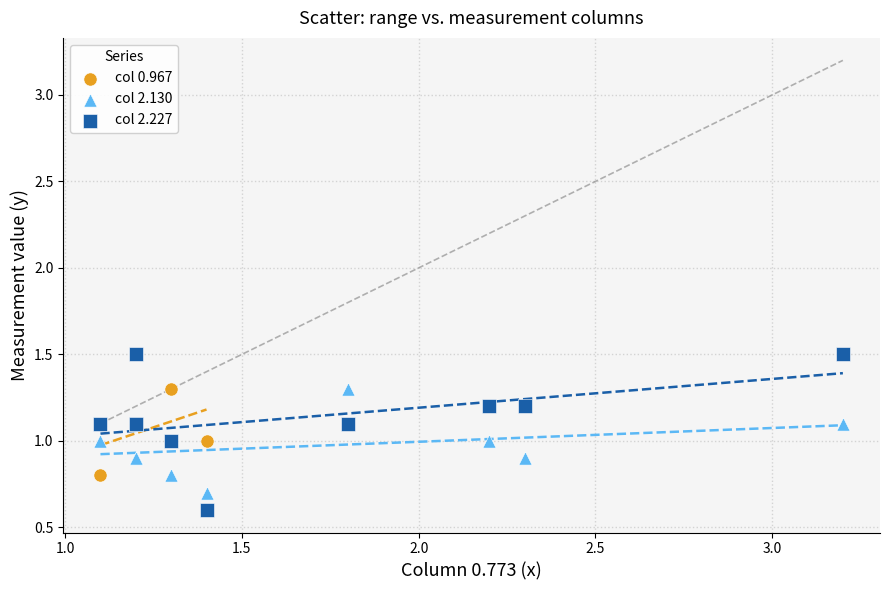

Which series reaches the maximum Y coordinate?

col 2.227